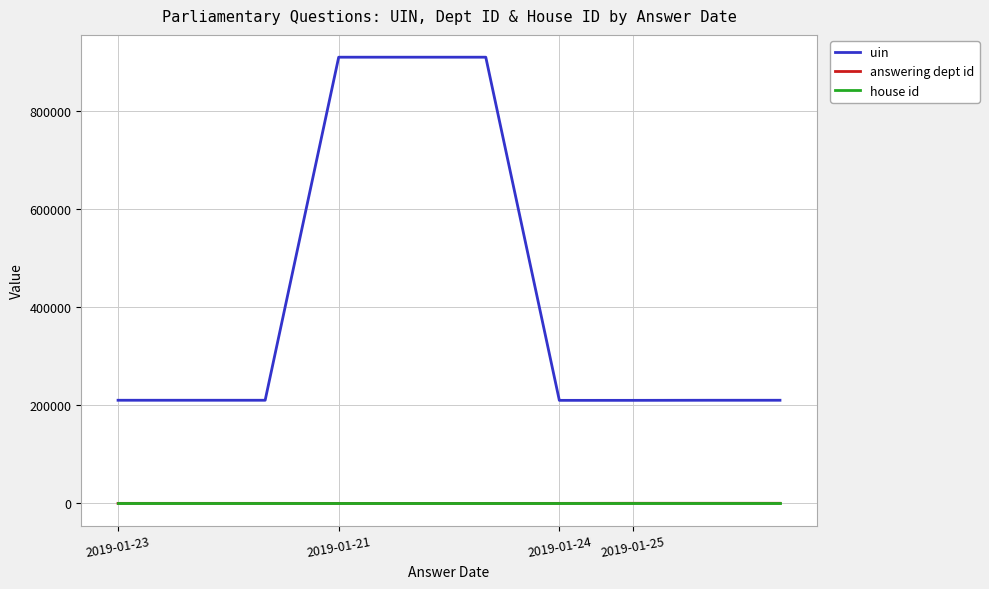

Which series has the largest range (max minus min)?

uin